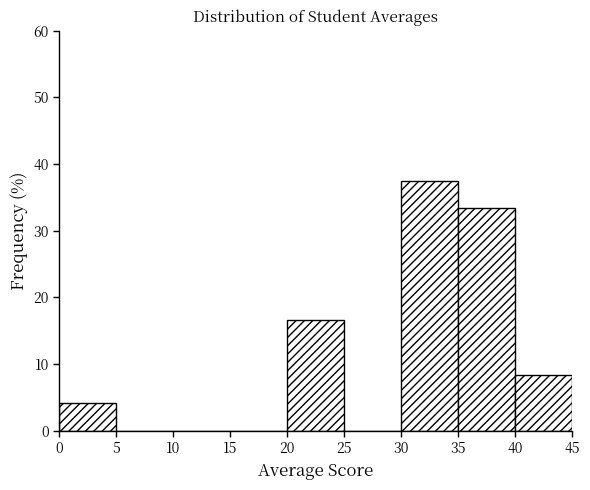

Reading left to right, list every bar in this chart as the range it spans on the x-axis followed by its height. The values are not printed on the chart, so give them approximately, as read against the axis.

0 to 5: 4
5 to 10: 0
10 to 15: 0
15 to 20: 0
20 to 25: 17
25 to 30: 0
30 to 35: 38
35 to 40: 33
40 to 45: 8